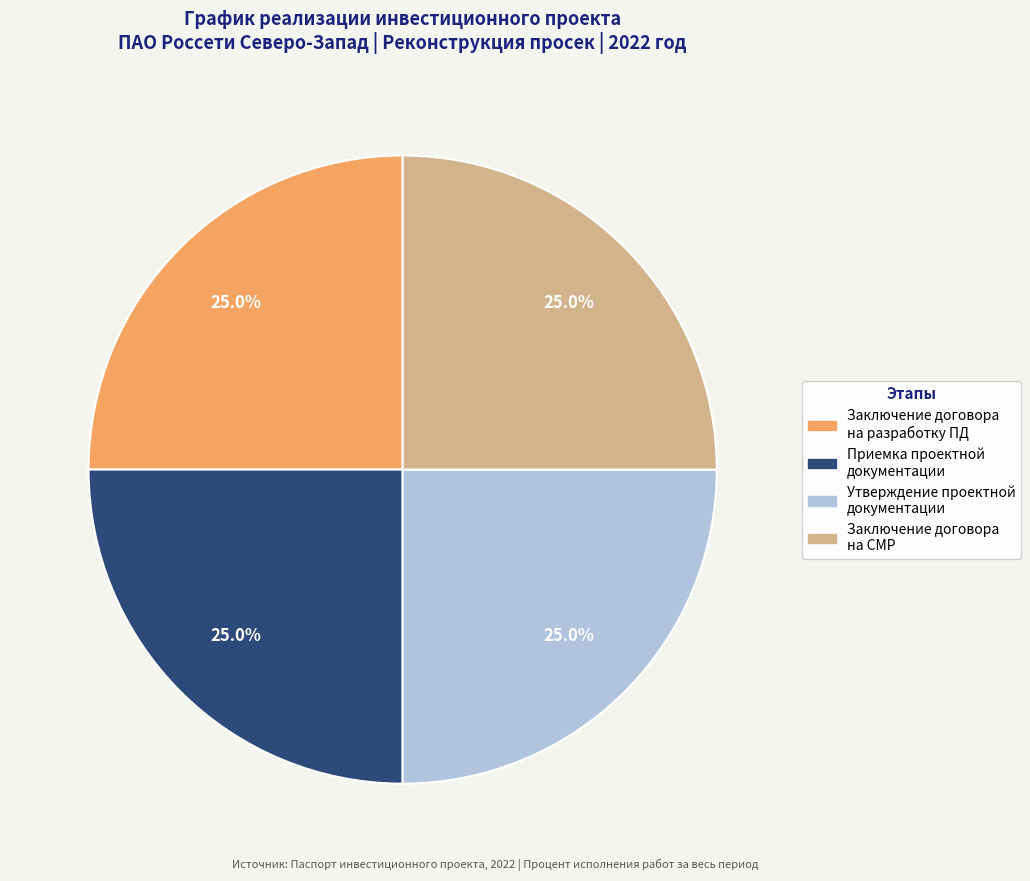

Is there any slice that represents more than half of the pie?

No